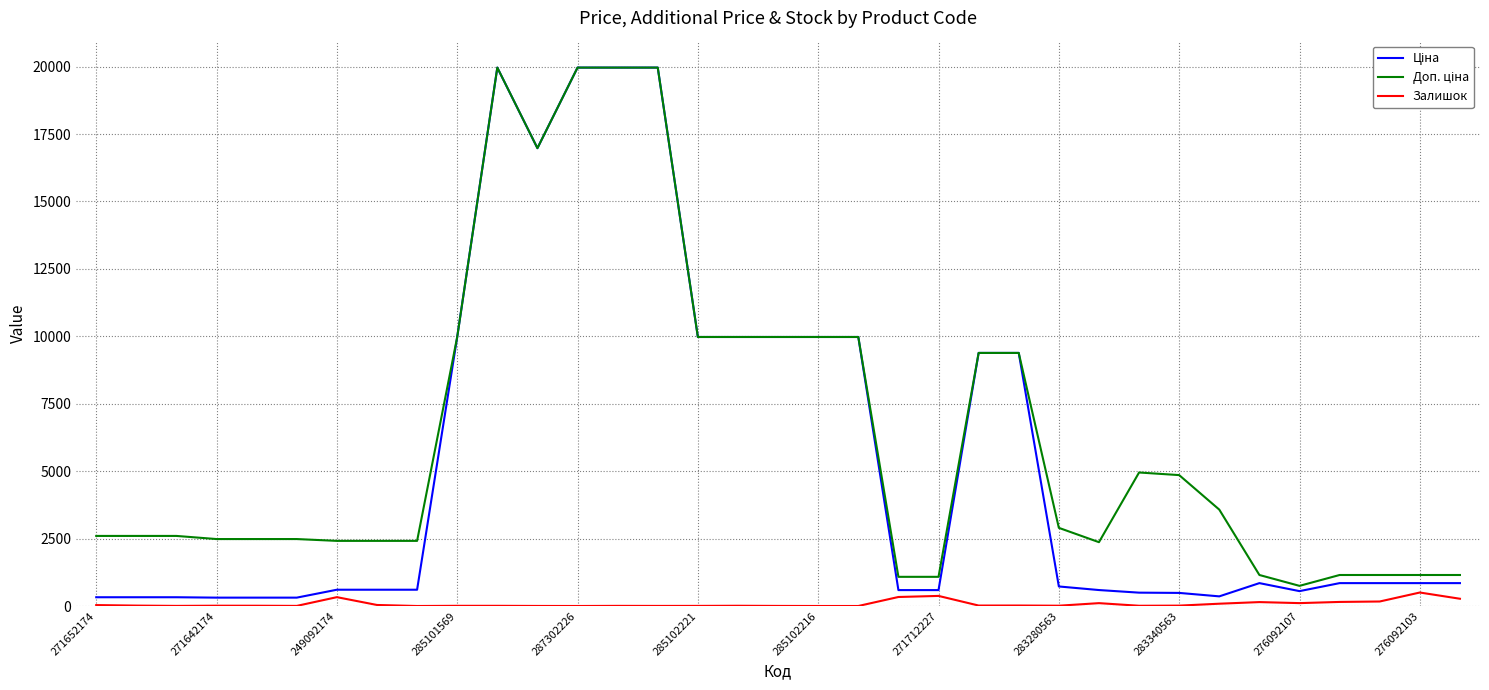

What is the greatest value displayed?

19964.2